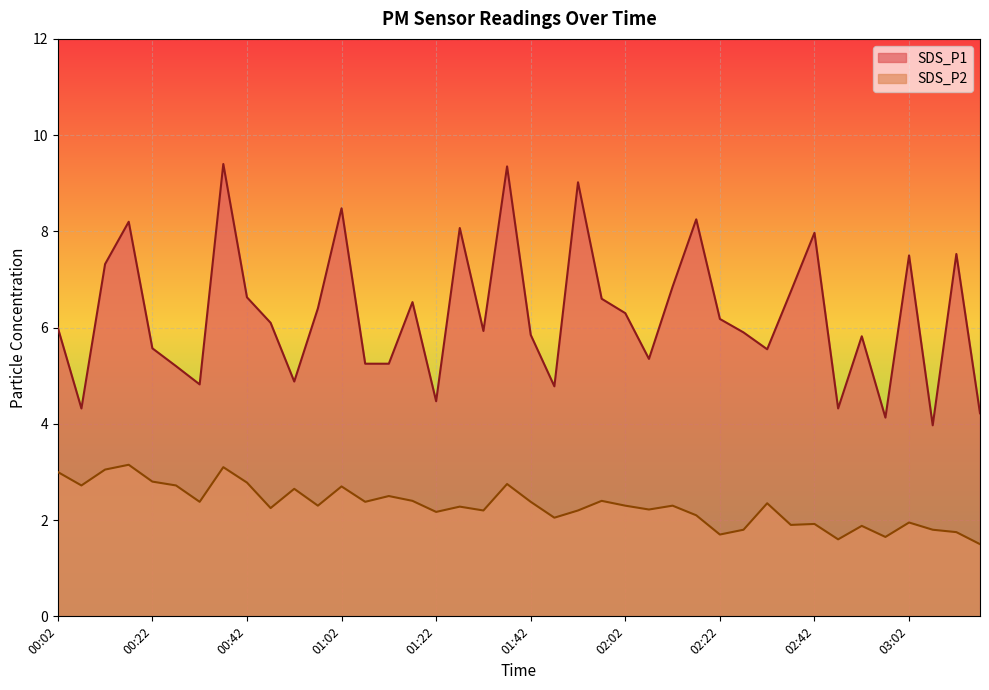

Which series has the largest total across all categories?

SDS_P1